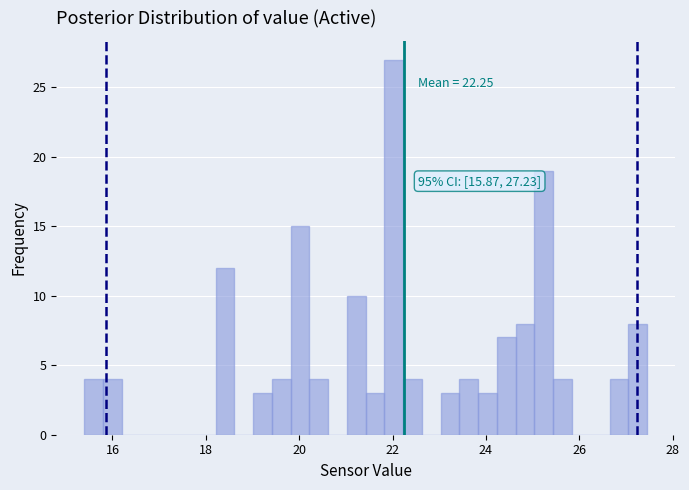

Read against the x-axis, roughly where is the centre of the tallest bar?

22.0